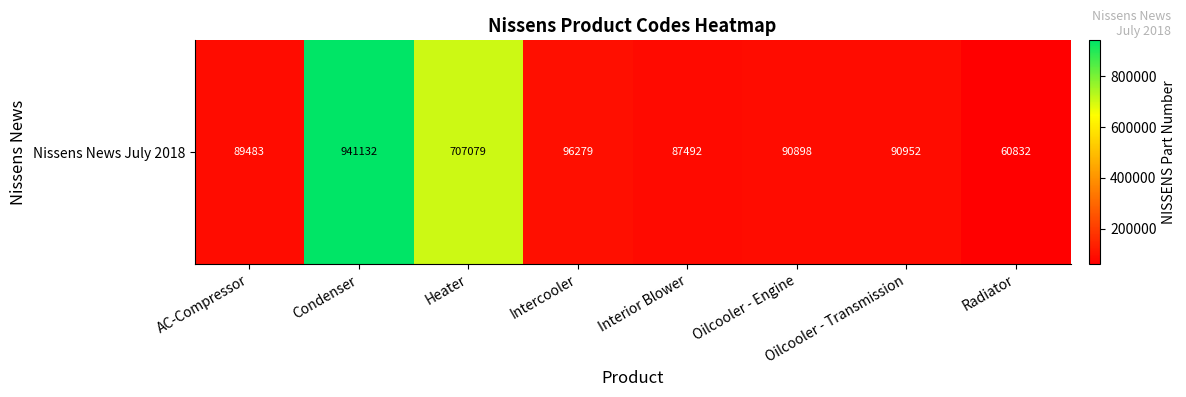

How many data points are less than 90952?

4